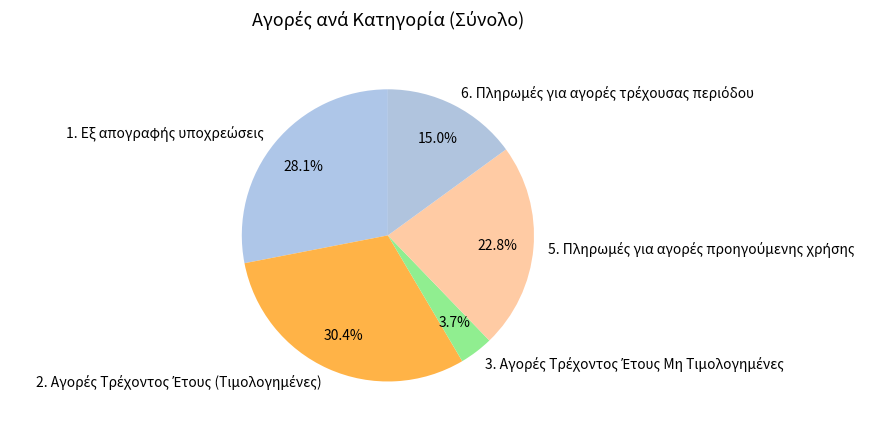

Is there any slice that represents more than half of the pie?

No